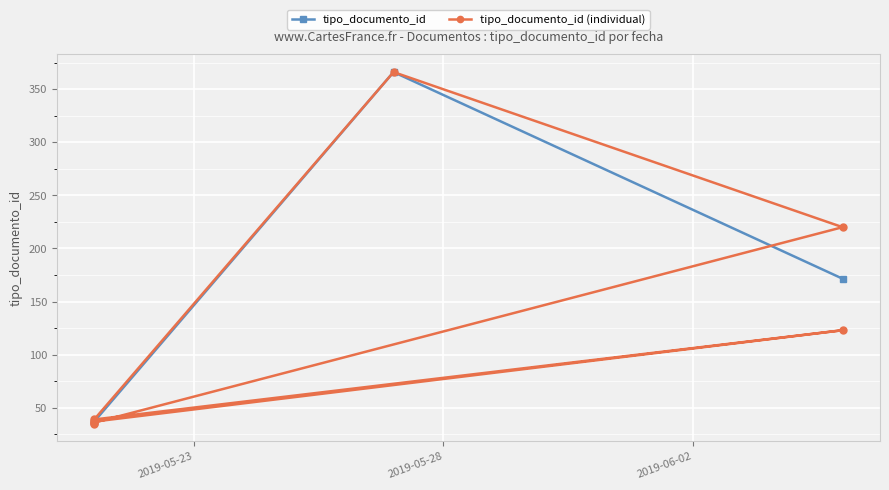

Rank the categories by value from lowest to highest.

2019-05-21, 2019-05-21, 2019-05-21, 2019-05-21, 2019-05-21, 2019-06-05, 2019-06-05, 2019-05-27